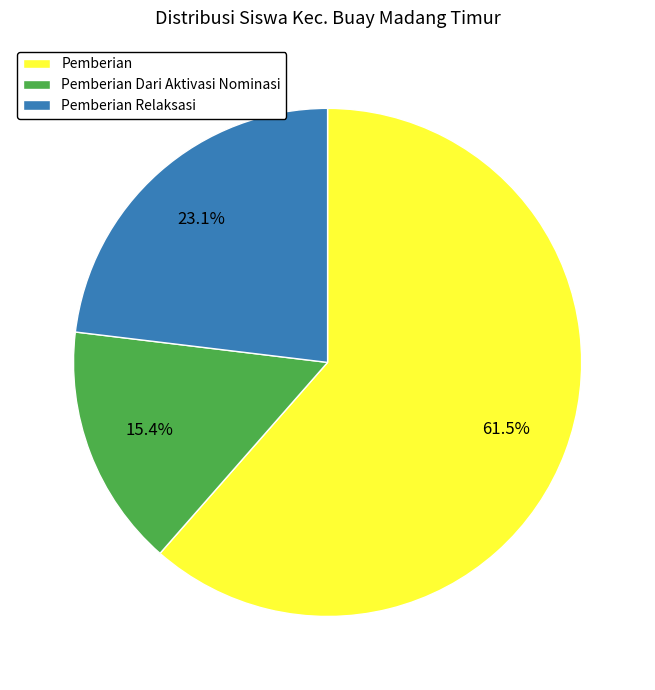

What percentage do Pemberian Dari Aktivasi Nominasi and Pemberian Relaksasi together represent?

38.5%